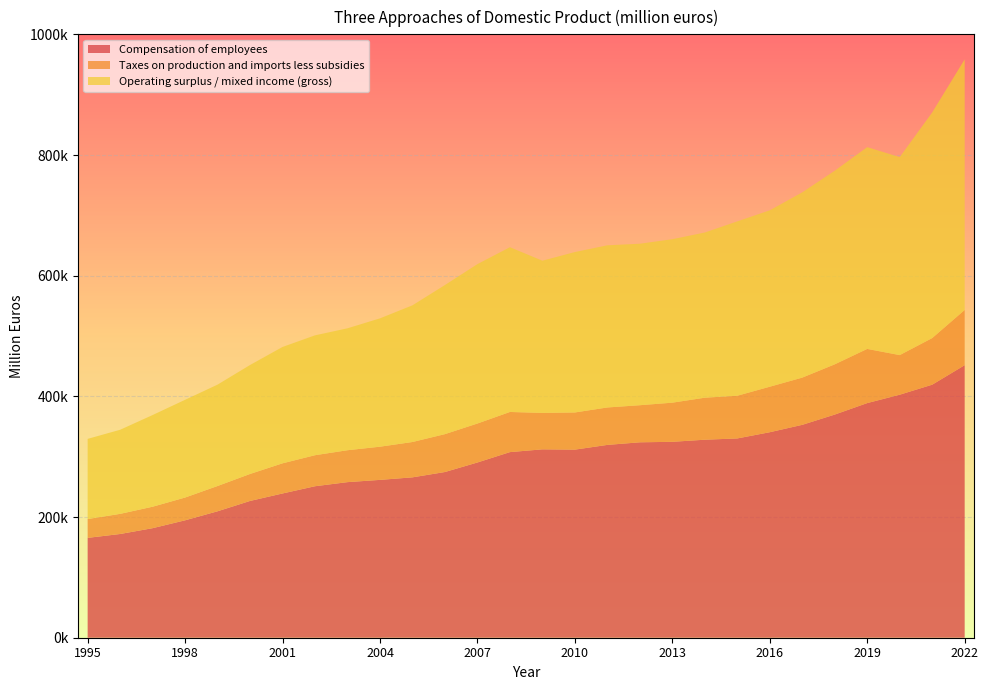

Reading left to right, transcribe all the data shown in this chart.

Compensation of employees: 165485	171905	181552	194591	209544	226691	239070	251061	257855	261594	265786	274630	290422	307606	312196	311717	319557	323867	324676	328166	330267	340586	352818	369840	388869	402735	419346	451678
Taxes on production and imports less subsidies: 31178	33373	35558	37731	41914	44720	49973	51413	52894	55001	58575	62783	64571	66532	60399	61610	62034	61454	64856	69618	70790	75404	78256	83263	89759	65629	77224	91484
Operating surplus / mixed income (gross): 132884	139347	151936	161973	168001	180596	192838	198663	202061	212691	226522	247133	264177	273060	252247	265860	268768	267645	270931	273776	288951	292347	307072	320884	334427	328166	374017	415387